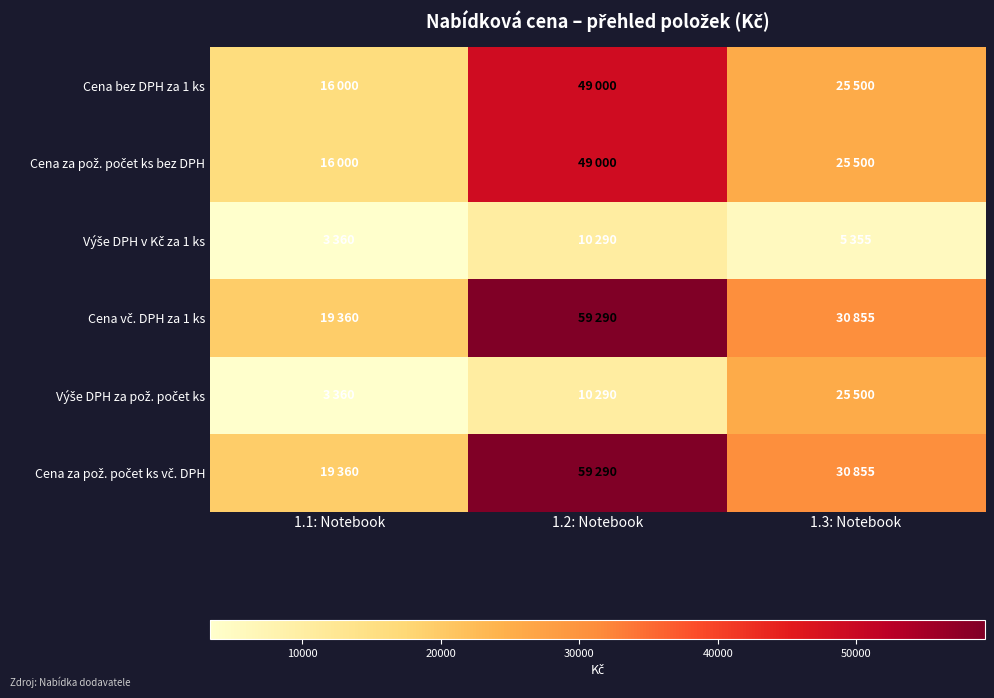

At which category is the sum across all series the highest?

1.2: Notebook